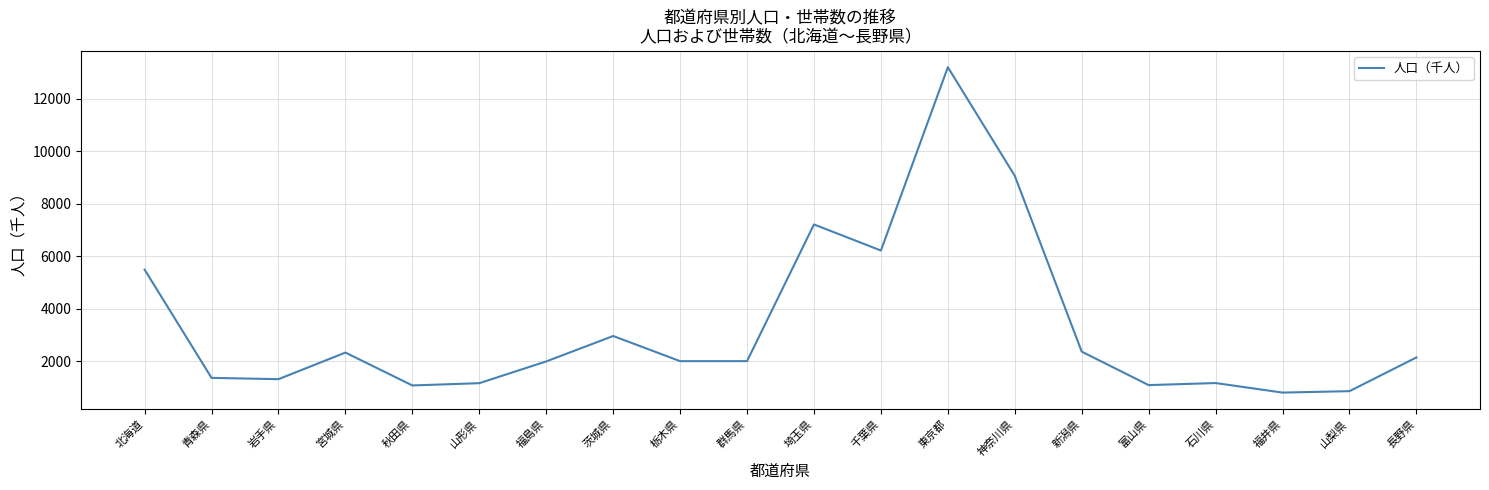

What is the difference between the values at 群馬県 and 山梨県?

1144